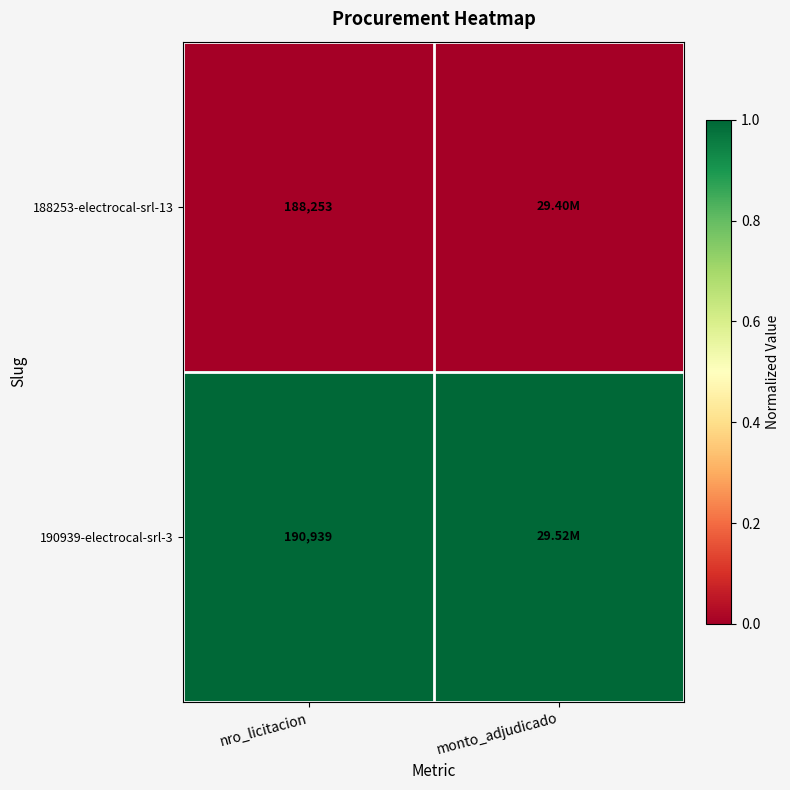

At nro_licitacion, list the series in order from largest to smallest.

190939-electrocal-srl-3, 188253-electrocal-srl-13